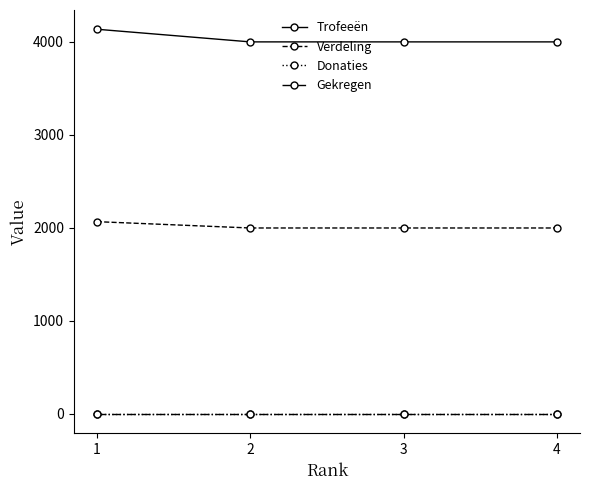

Reading left to right, what are all the values shown in this chart?

Trofeeën: 4137	4001	4001	4001
Verdeling: 2068	2000	2000	2000
Donaties: 0	0	0	0
Gekregen: 0	0	0	0